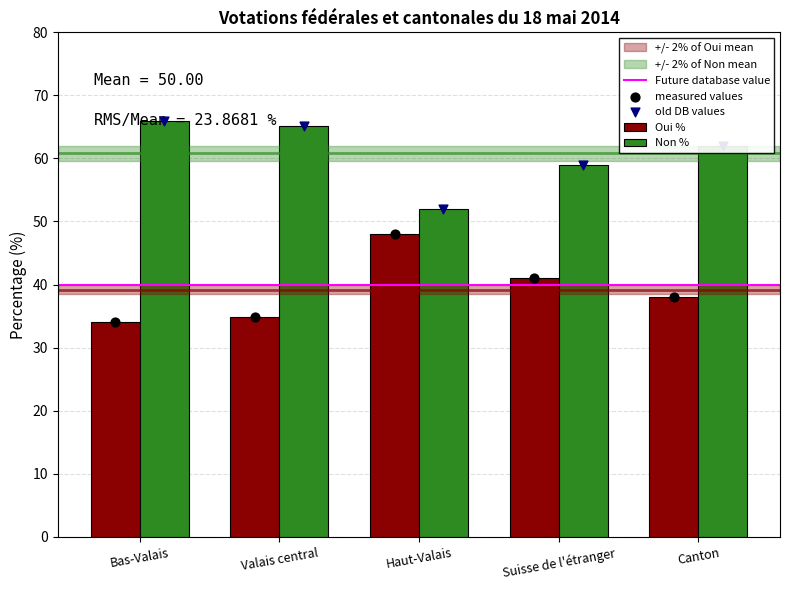

At which category is the sum across all series the highest?

Bas-Valais